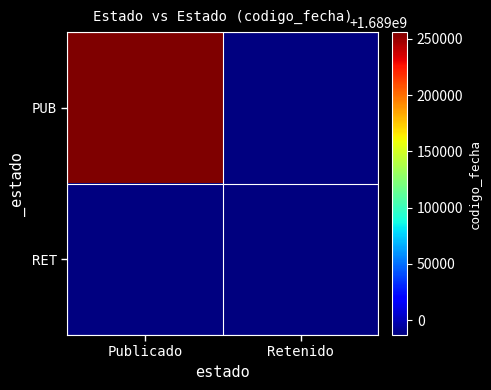

The RET series shows 899915449.0 at Retenido. True or false?

False